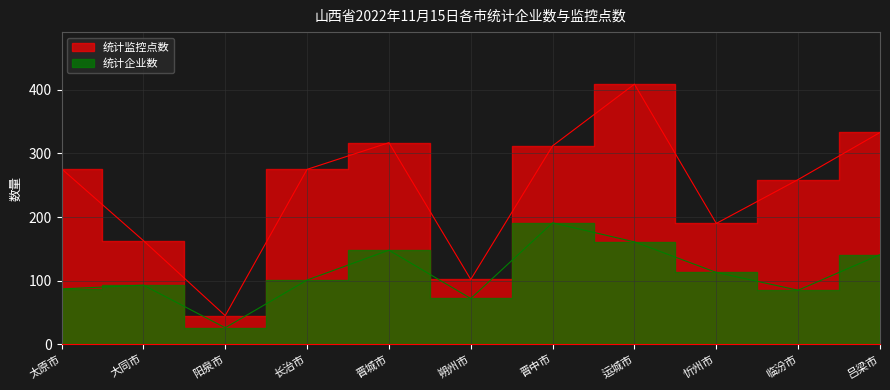

Rank the series by their maximum value, from lowest to highest.

统计企业数, 统计监控点数